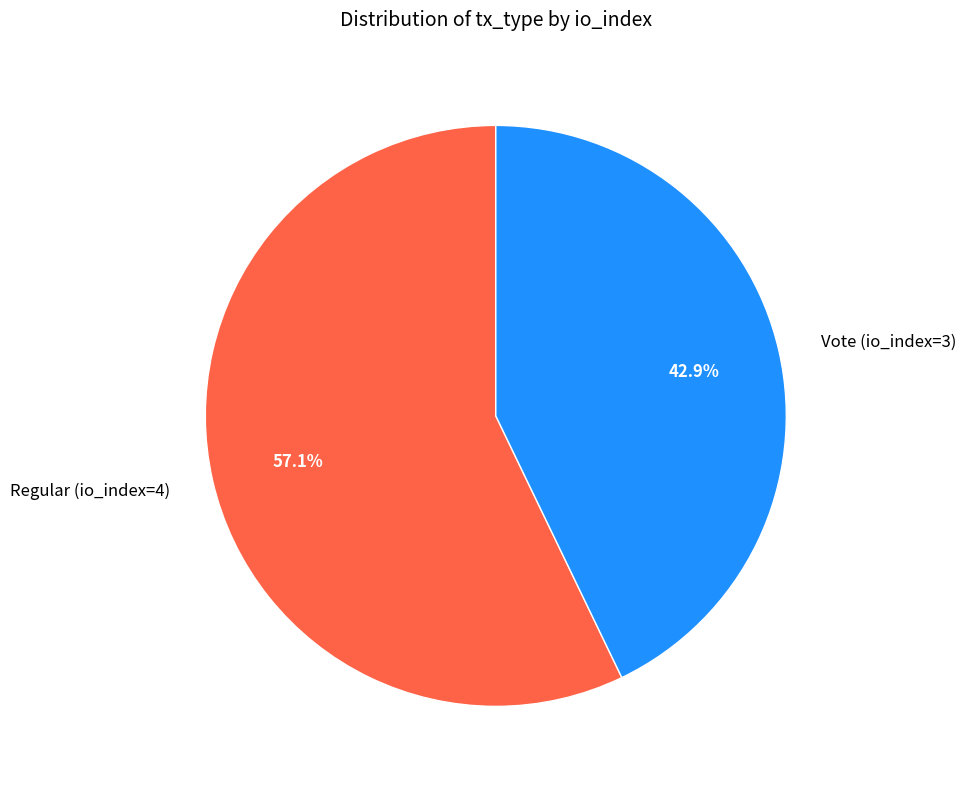

Combined, what portion of the pie is Regular (io_index=4) and Vote (io_index=3)?

100.0%